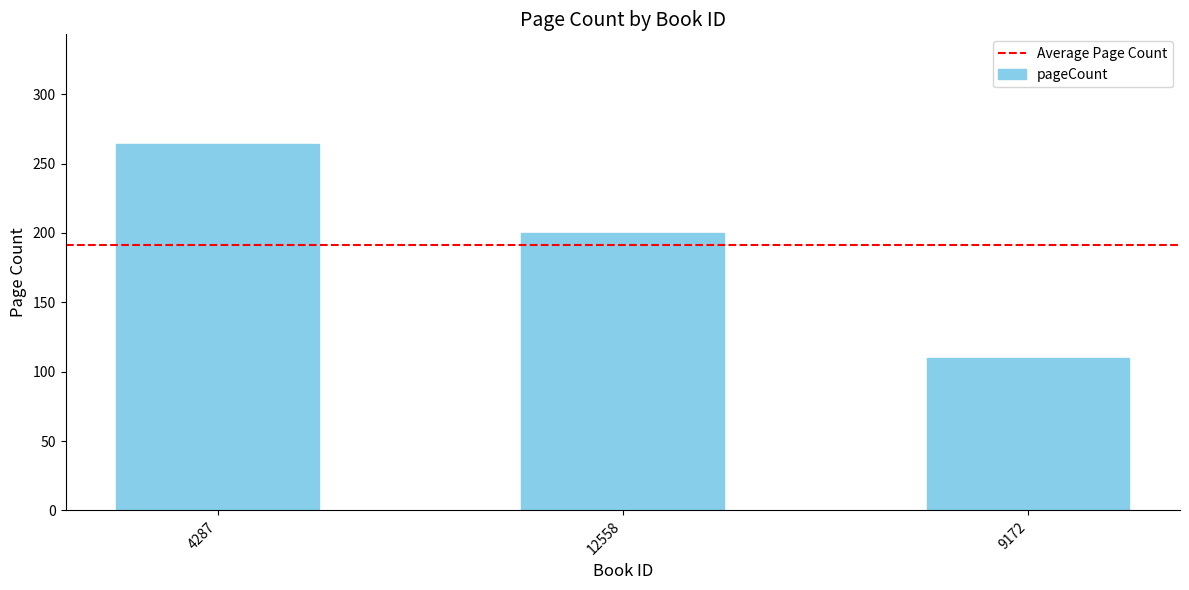

Where is the data nearest to the value 187?

12558